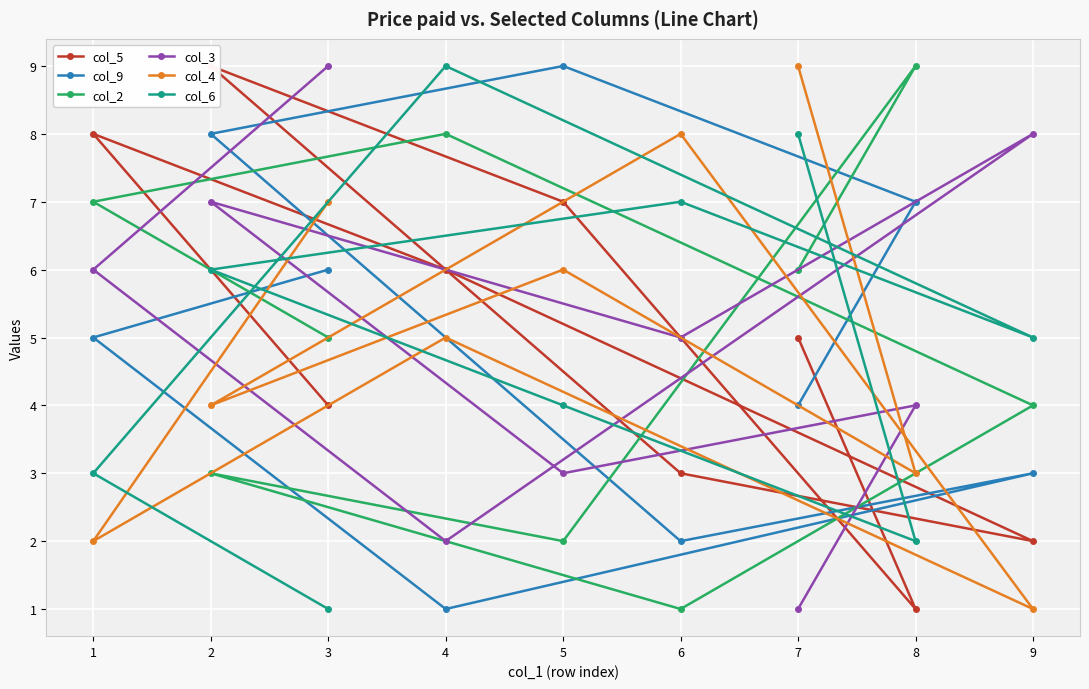

At 8, list the series in order from largest to smallest.

col_2, col_9, col_3, col_4, col_6, col_5